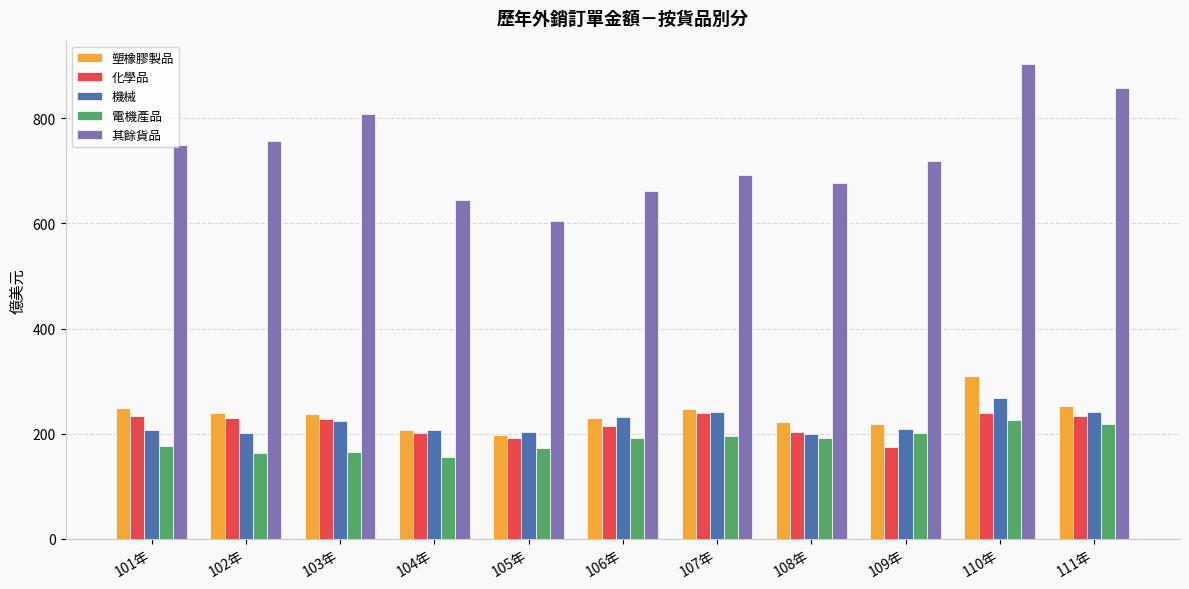

Is it true that 其餘貨品 equals 1107.9 at 109年?

False